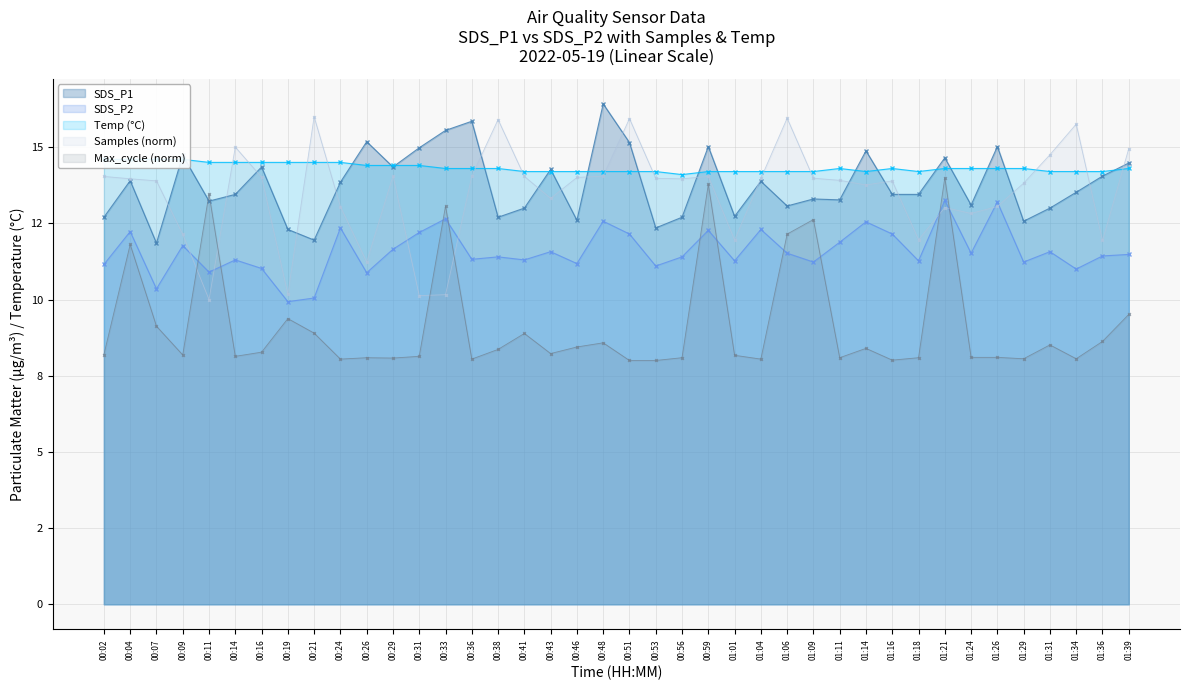

What position from the left is 00:38?

16